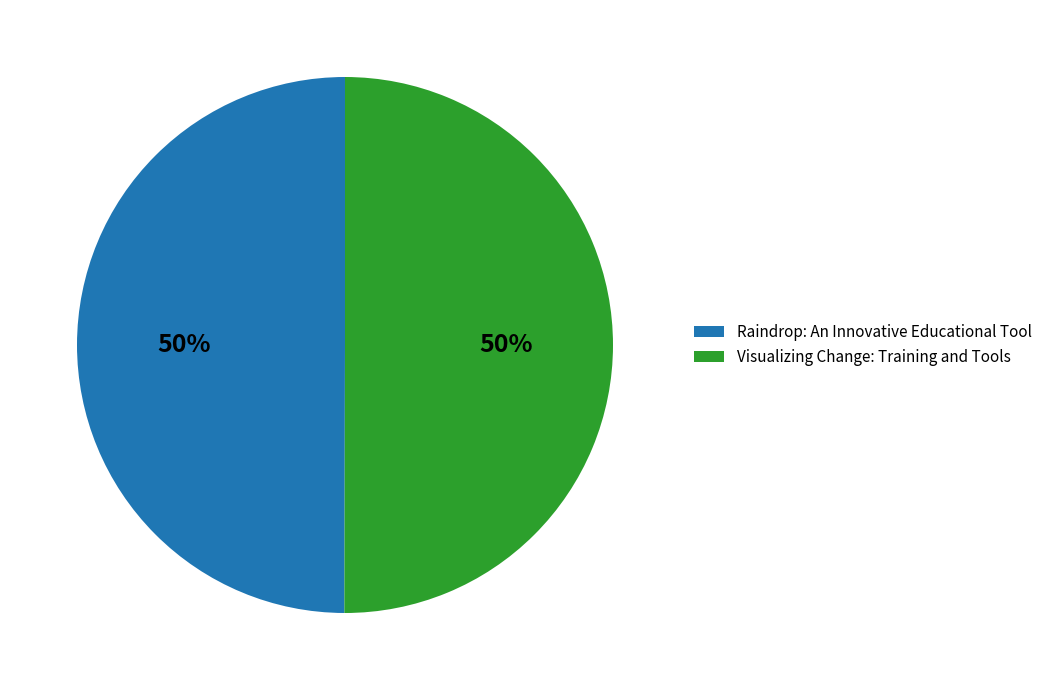

To the nearest percent, what is the combined percentage of Raindrop: An Innovative Educational Tool and Visualizing Change: Training and Tools?

100%